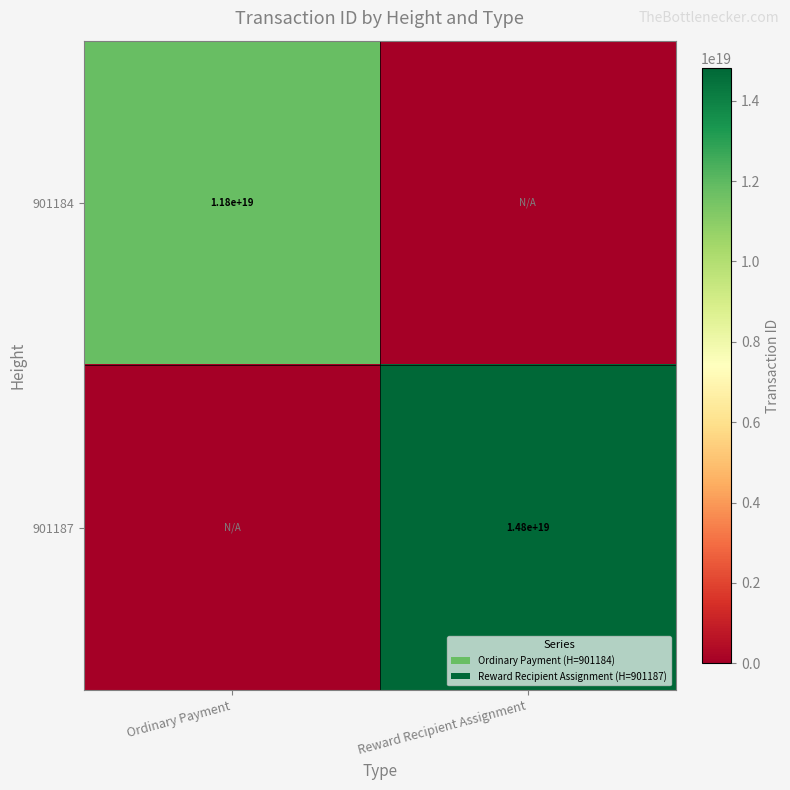

Is it true that 901184 equals 11800000000000000000 at Ordinary Payment?

True